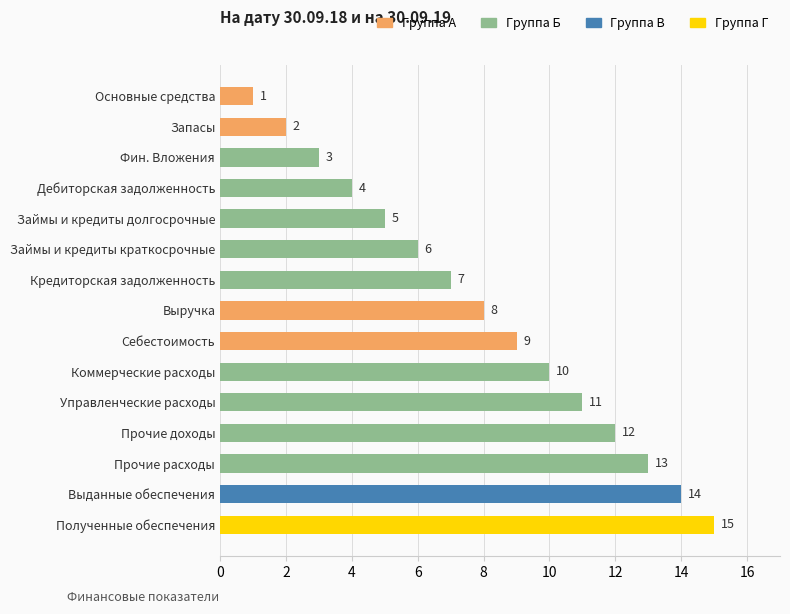

At which category does the chart reach its peak across all series?

Полученные обеспечения